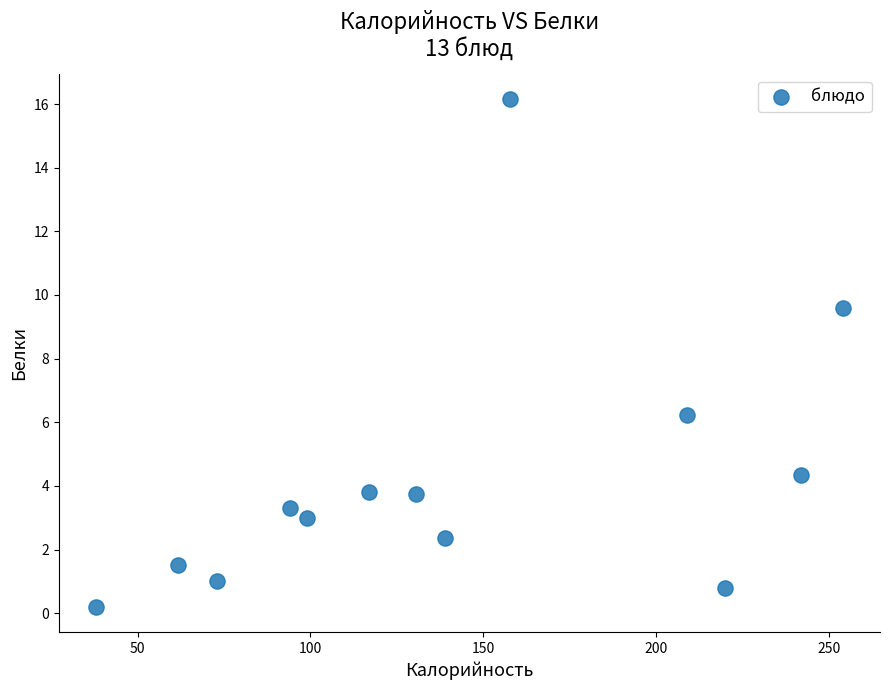

What is the range of X values (max minus min)?

216.0